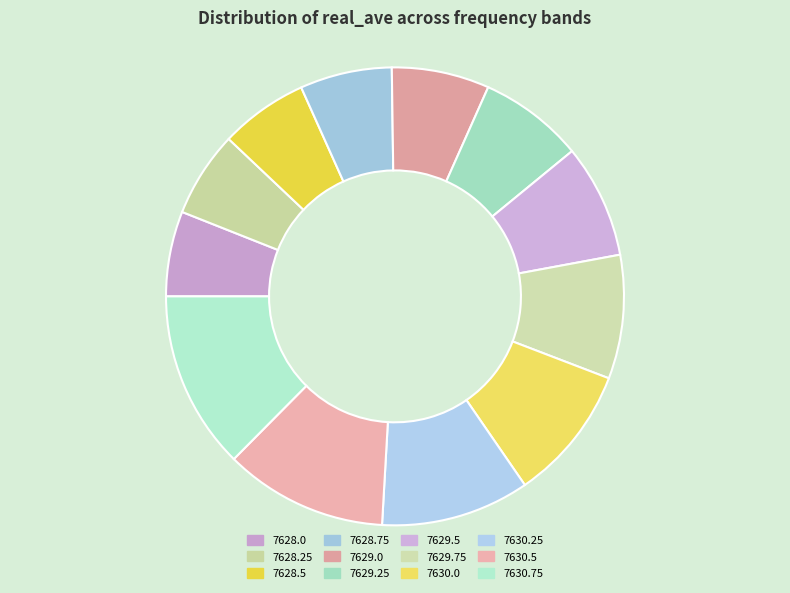

Is there a majority slice in this chart?

No